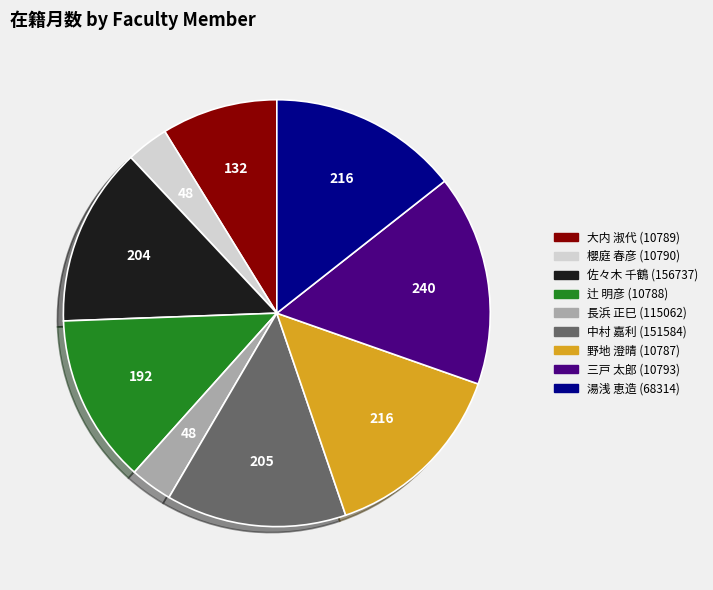

Does 中村 嘉利 (151584) represent more than half of the total?

No